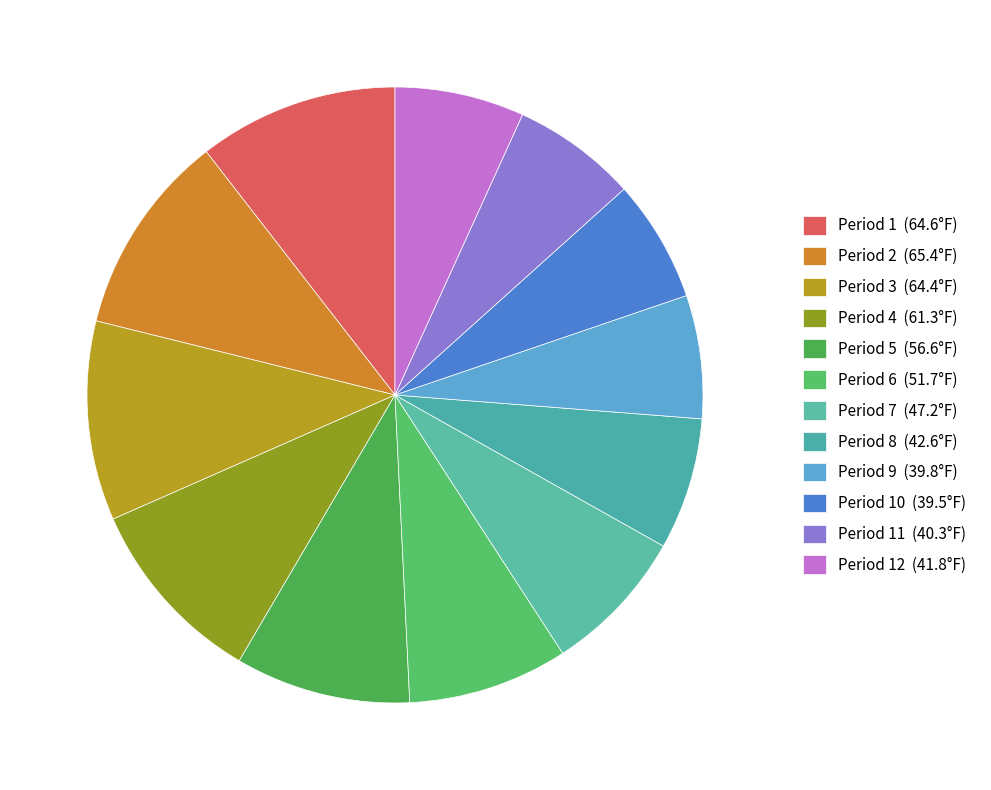

Which category has the smallest portion of the pie?

Period 10